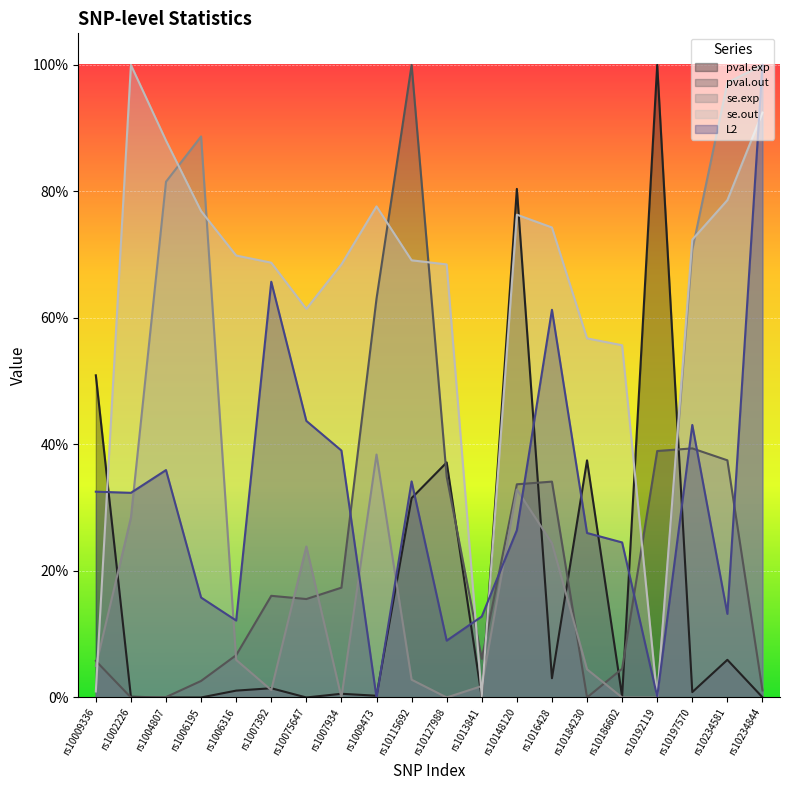

Reading left to right, extract all data points from this chart.

pval.exp: rs10009336=0.5	rs1002226=0.0	rs1004807=0.0	rs1006195=0.0	rs1006316=0.0	rs1007392=0.0	rs10075647=0.0	rs1007934=0.0	rs1009473=0.0	rs10115692=0.3	rs10127988=0.4	rs1013841=0.0	rs10148120=0.8	rs1016428=0.0	rs10184230=0.4	rs10186602=0.0	rs10192119=1.0	rs10197570=0.0	rs10234581=0.1	rs10234844=0.0
pval.out: rs10009336=0.1	rs1002226=0.0	rs1004807=0.0	rs1006195=0.0	rs1006316=0.1	rs1007392=0.2	rs10075647=0.2	rs1007934=0.2	rs1009473=0.6	rs10115692=1.0	rs10127988=0.3	rs1013841=0.1	rs10148120=0.3	rs1016428=0.3	rs10184230=0.0	rs10186602=0.0	rs10192119=0.4	rs10197570=0.4	rs10234581=0.4	rs10234844=0.0
se.exp: rs10009336=0.0	rs1002226=0.3	rs1004807=0.8	rs1006195=0.9	rs1006316=0.1	rs1007392=0.0	rs10075647=0.2	rs1007934=0.0	rs1009473=0.4	rs10115692=0.0	rs10127988=0.0	rs1013841=0.0	rs10148120=0.3	rs1016428=0.2	rs10184230=0.0	rs10186602=0.0	rs10192119=0.0	rs10197570=0.7	rs10234581=1.0	rs10234844=1.0
se.out: rs10009336=0.0	rs1002226=1.0	rs1004807=0.9	rs1006195=0.8	rs1006316=0.7	rs1007392=0.7	rs10075647=0.6	rs1007934=0.7	rs1009473=0.8	rs10115692=0.7	rs10127988=0.7	rs1013841=0.0	rs10148120=0.8	rs1016428=0.7	rs10184230=0.6	rs10186602=0.6	rs10192119=0.0	rs10197570=0.7	rs10234581=0.8	rs10234844=0.9
L2: rs10009336=0.3	rs1002226=0.3	rs1004807=0.4	rs1006195=0.2	rs1006316=0.1	rs1007392=0.7	rs10075647=0.4	rs1007934=0.4	rs1009473=0.0	rs10115692=0.3	rs10127988=0.1	rs1013841=0.1	rs10148120=0.3	rs1016428=0.6	rs10184230=0.3	rs10186602=0.2	rs10192119=0.0	rs10197570=0.4	rs10234581=0.1	rs10234844=1.0